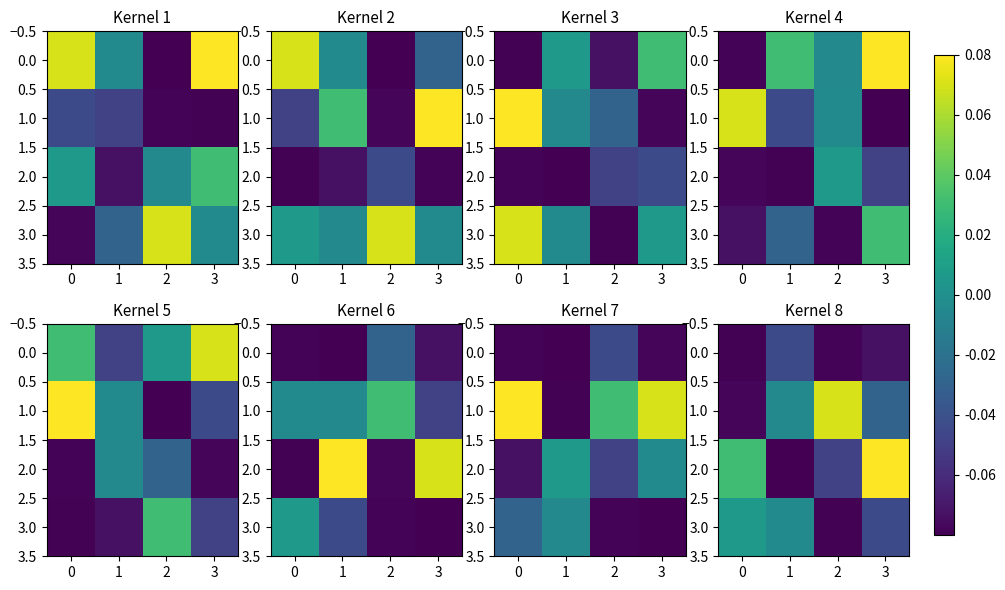

What is the total value across all series at 2?

-0.1